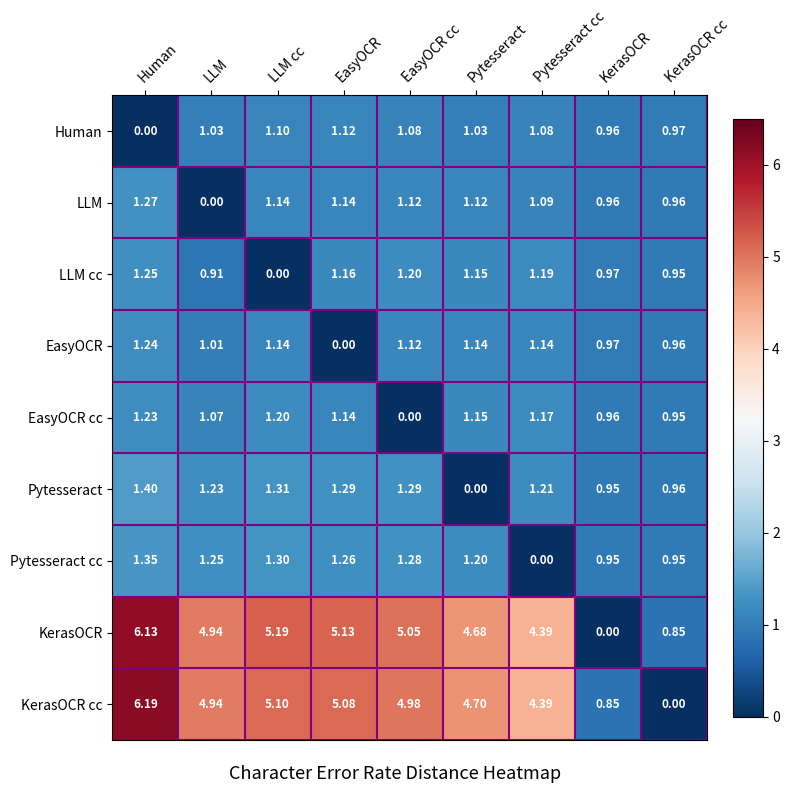

Rank the series by their maximum value, from lowest to highest.

Human, EasyOCR cc, EasyOCR, LLM cc, LLM, Pytesseract cc, Pytesseract, KerasOCR, KerasOCR cc